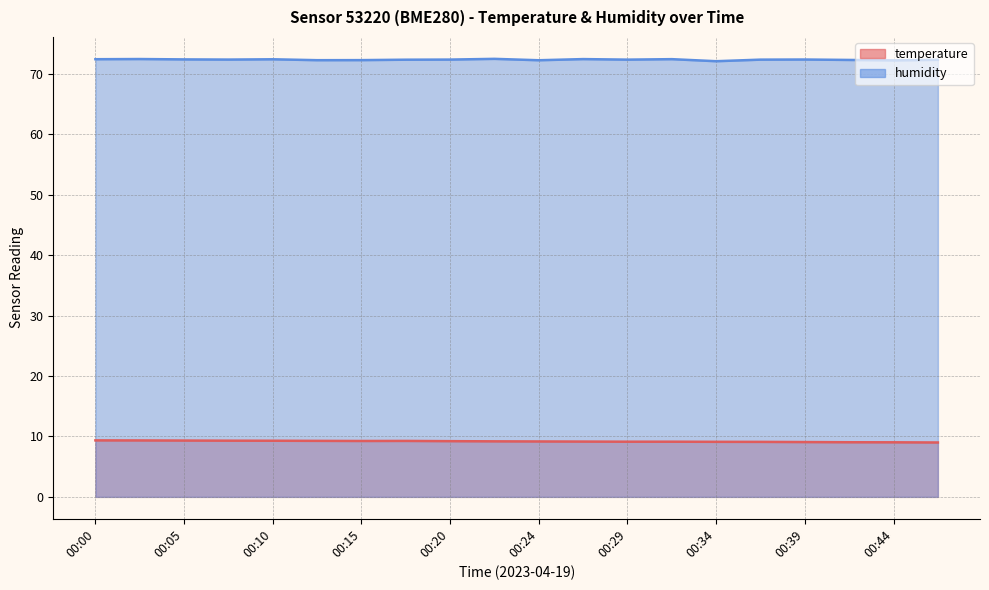

What is the average value of the humidity series?

72.3